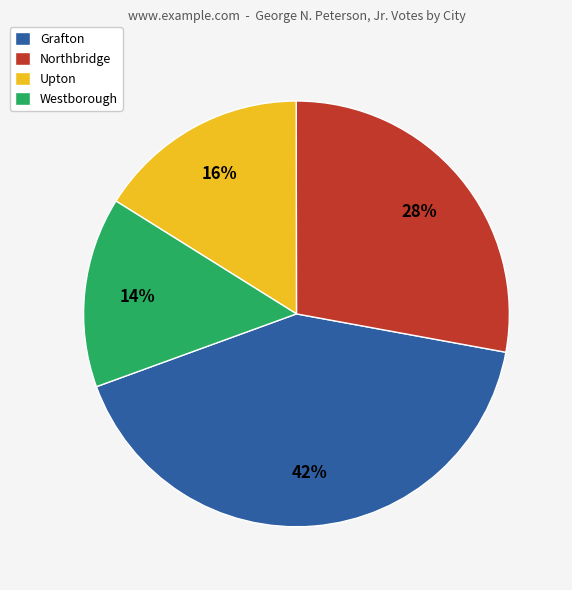

True or false: Grafton accounts for 54% of the total.

False